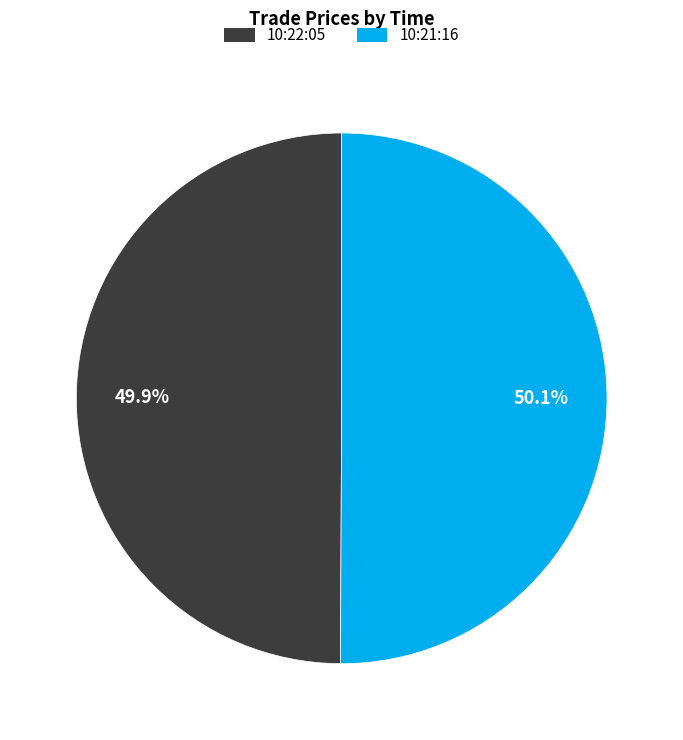

To the nearest percent, what is the combined percentage of 10:21:16 and 10:22:05?

100%